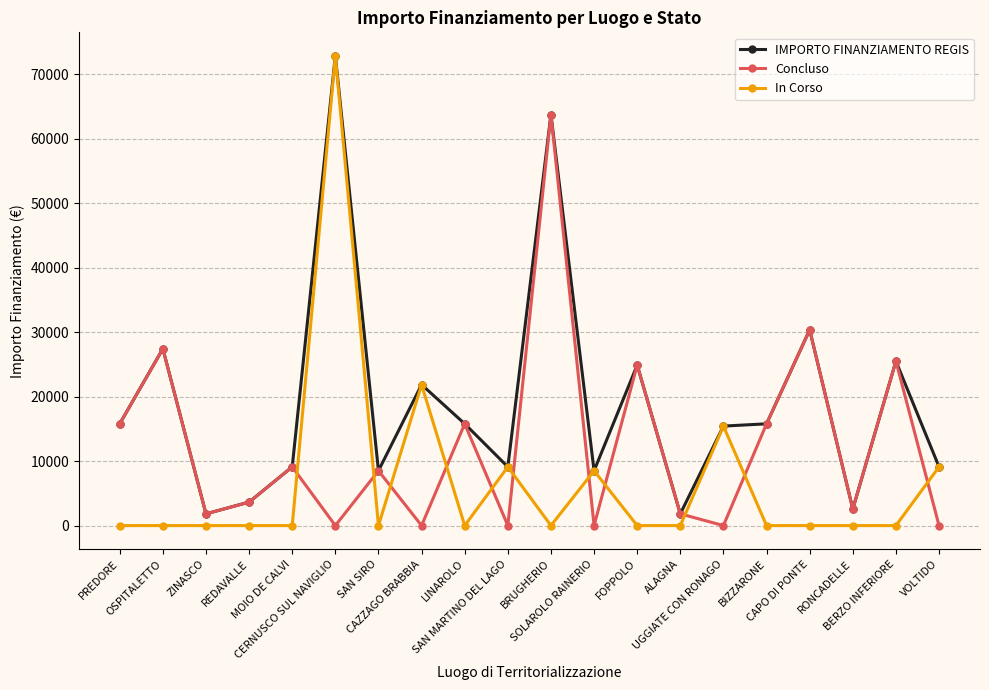

List the series in order of their overall mean, highest first.

IMPORTO FINANZIAMENTO REGIS, Concluso, In Corso